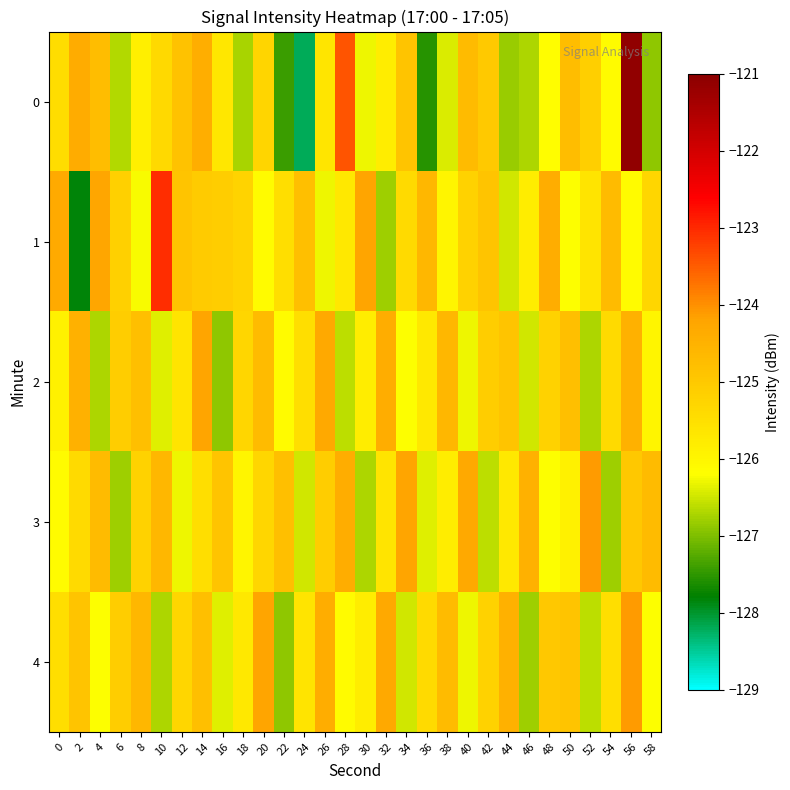

At which category is the sum across all series the highest?

56